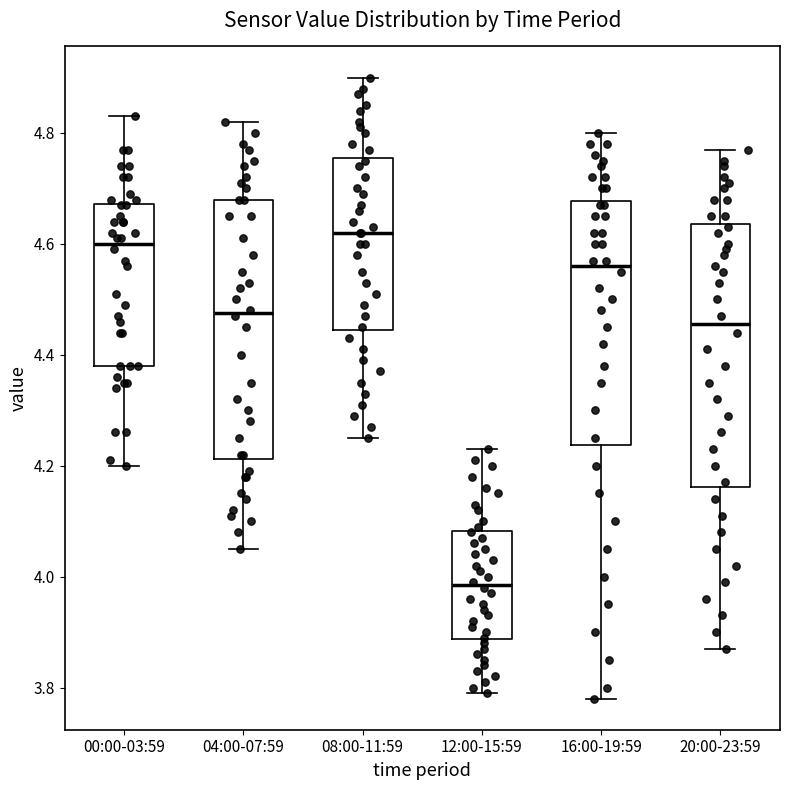

Which box has the highest median line?

08:00-11:59